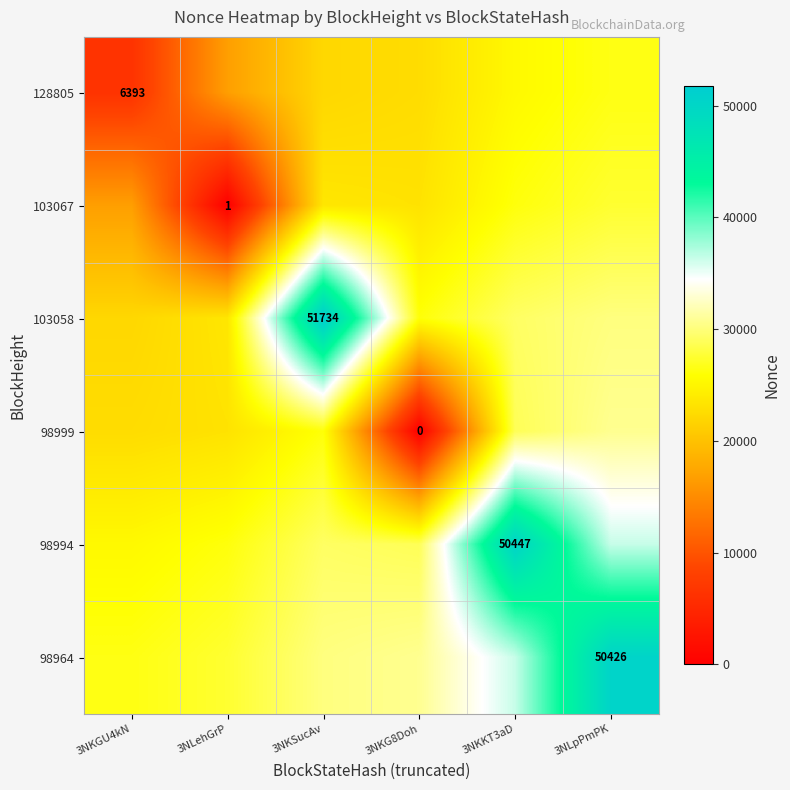

Rank the series by their maximum value, from lowest to highest.

128805, 103067, 98999, 98964, 98994, 103058